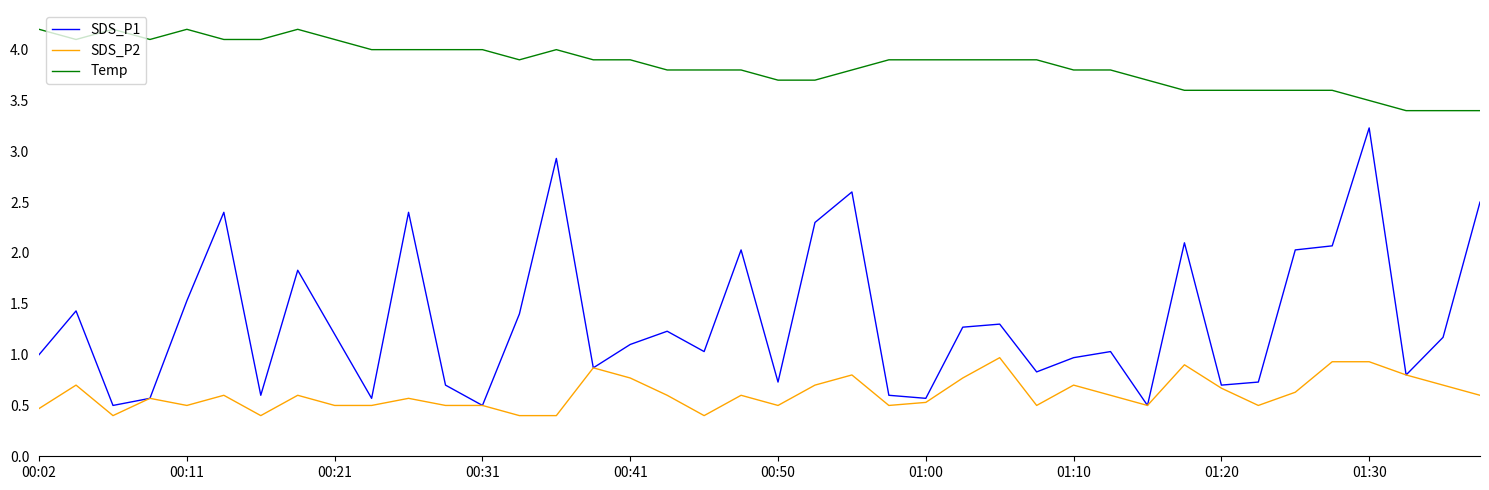

True or false: Temp and SDS_P1 cross at least once.

False